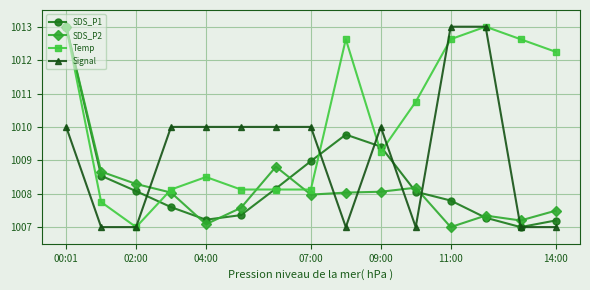

In SDS_P1, how many points are higher than both neighbors (excluding endpoints)?

1